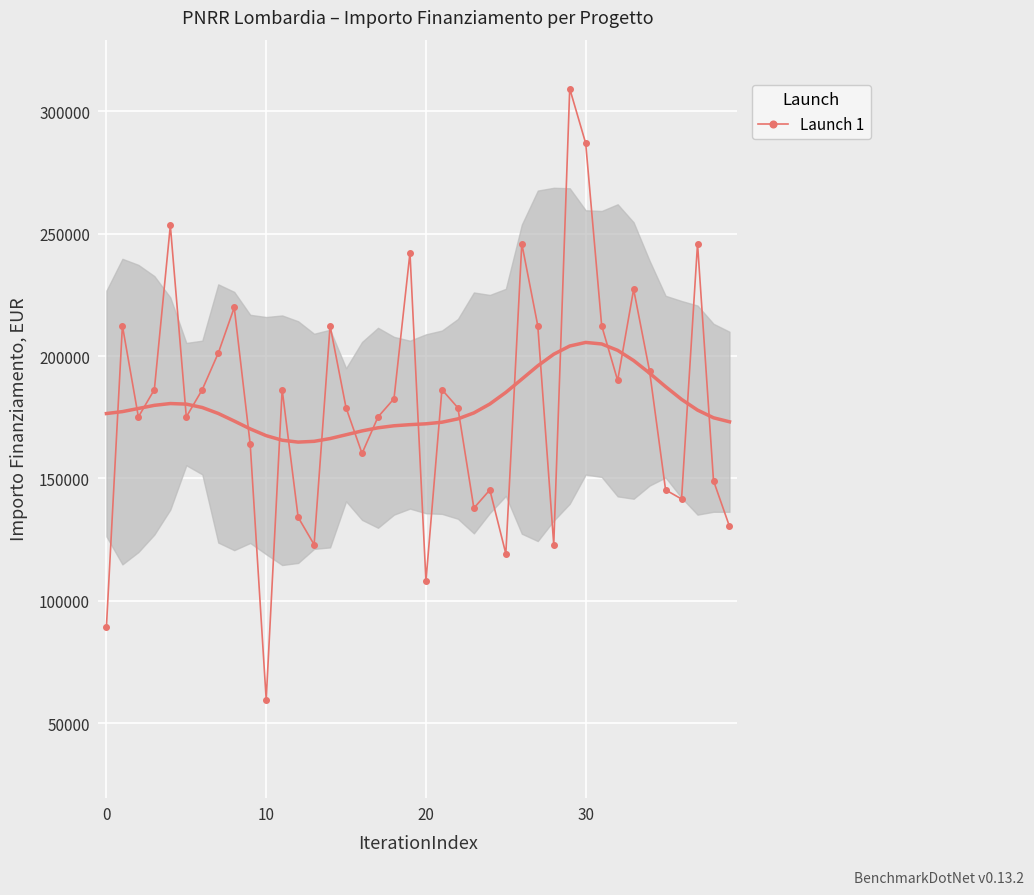

What is the maximum value for Launch 1?

309242.7